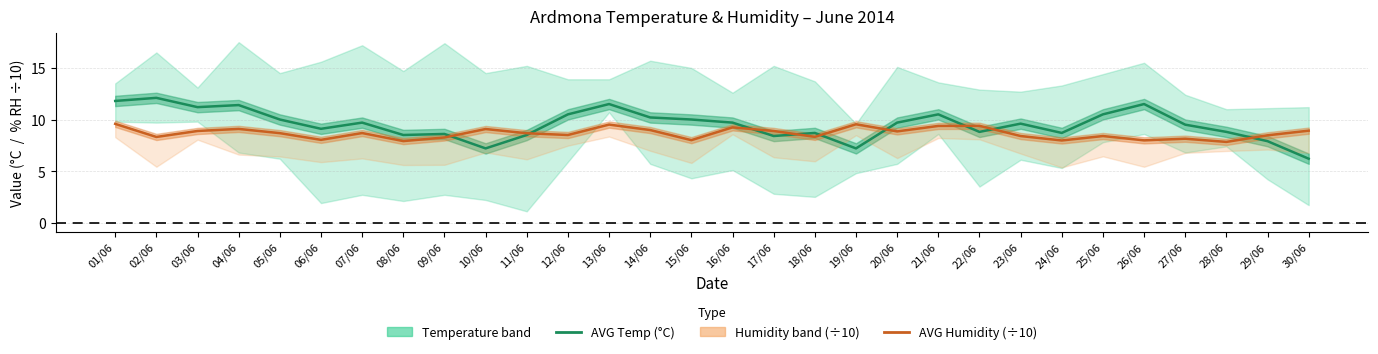

Which series has the widest spread of values?

AVG Temperature